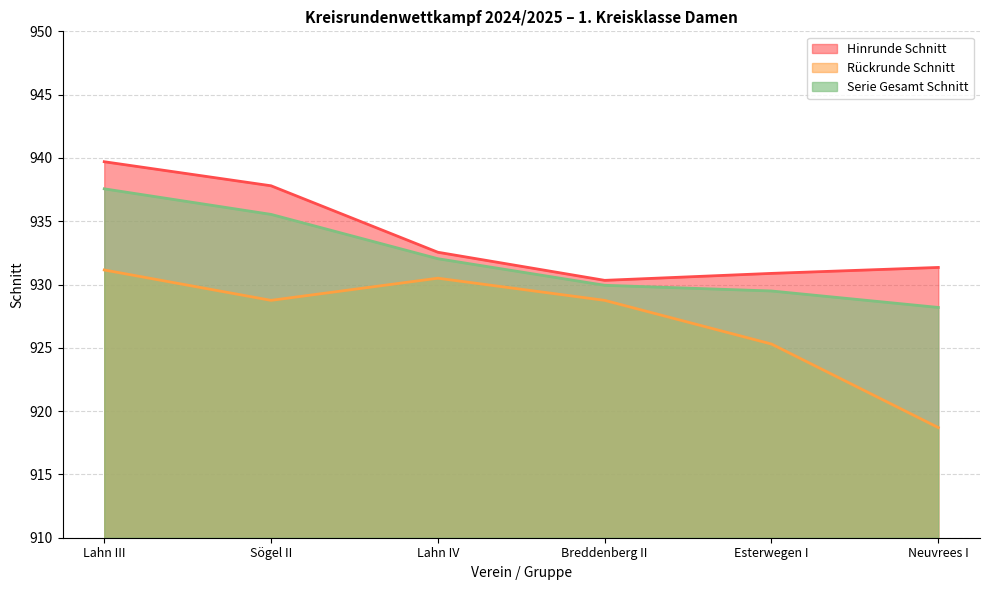

How many categories are shown in the chart?

6